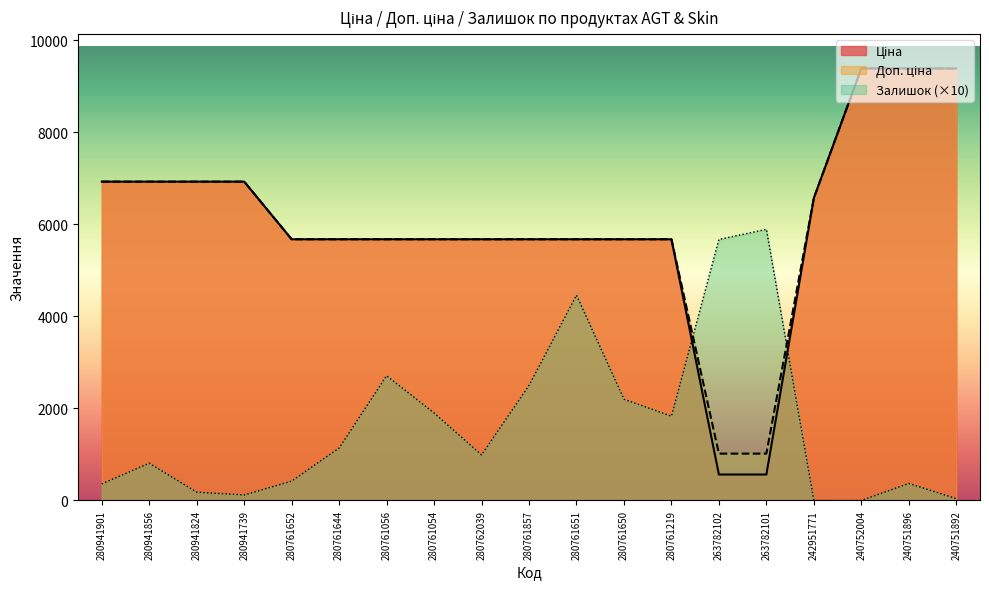

Is it true that Ціна equals 8263.9 at 280761054?

False